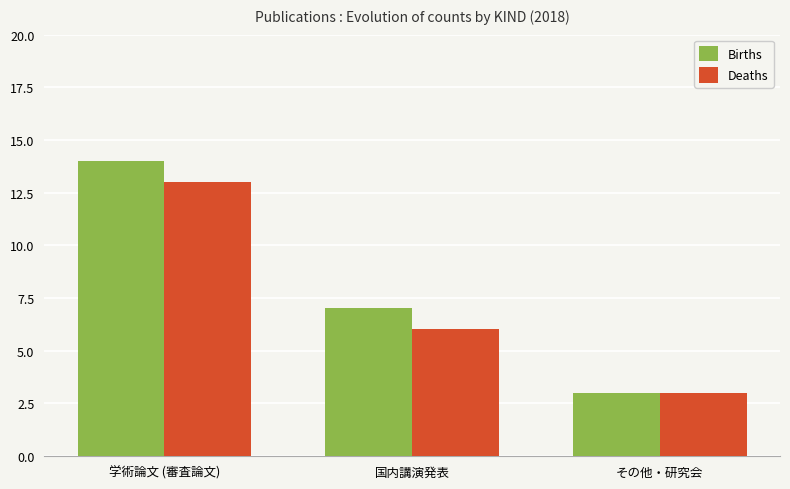

At which label is Deaths closest to 8?

国内講演発表